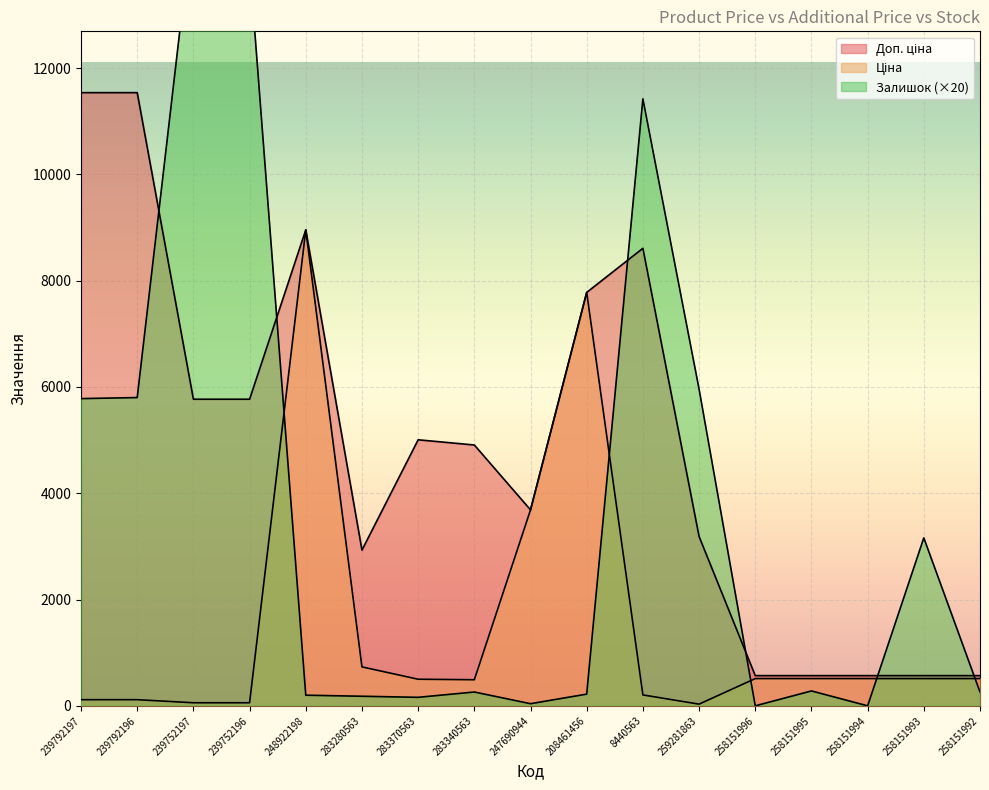

What is the difference between the Залишок values at 283340563 and 208461456?

40.0